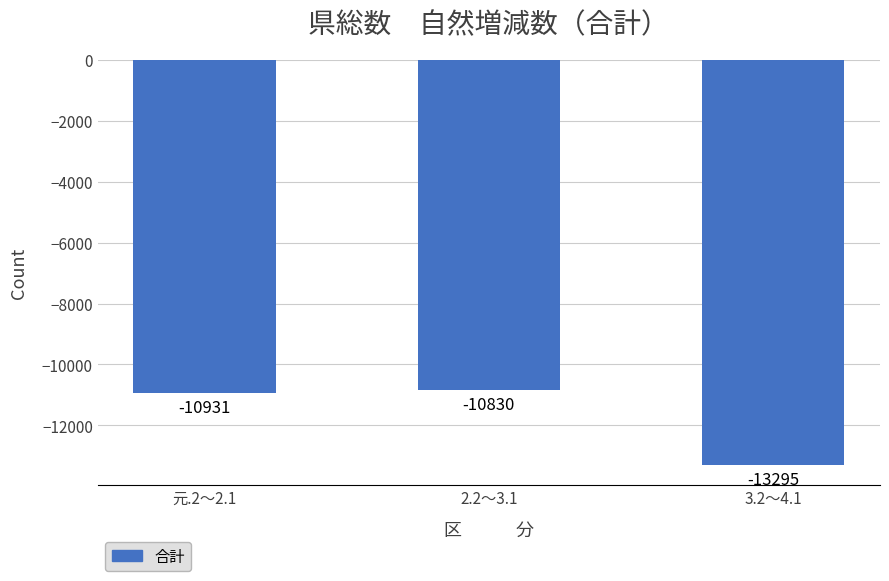

Reading left to right, extract all data points from this chart.

元.2～2.1=-10931	2.2～3.1=-10830	3.2～4.1=-13295